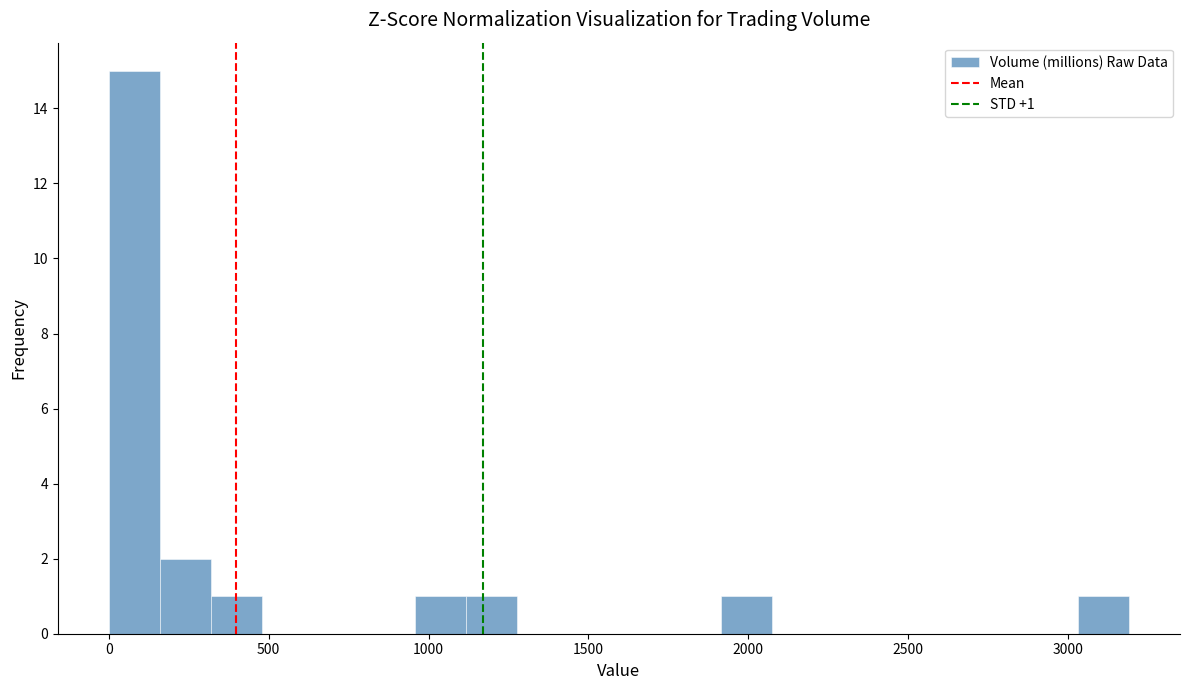

Around what value on the x-axis is the tallest bar? Give the approximate position of its centre, as read against the axis.

100